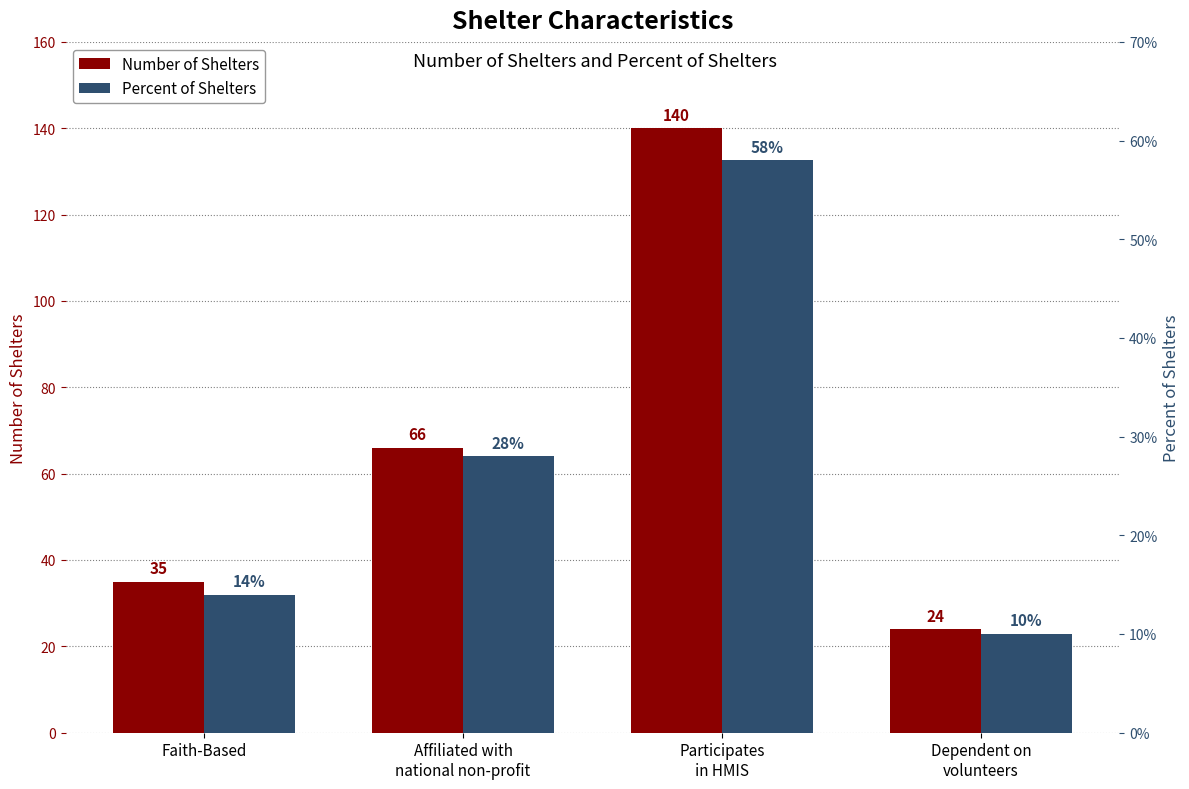

The value of Percent of Shelters at Participates
in HMIS is 0.9. True or false?

False